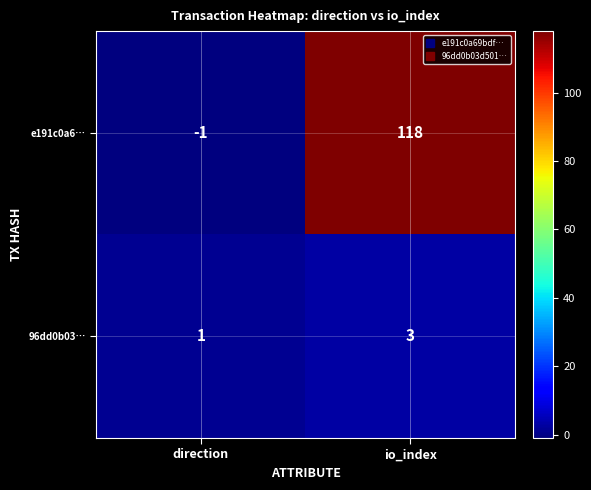

What is the sum of all e191c0a6… values?

117